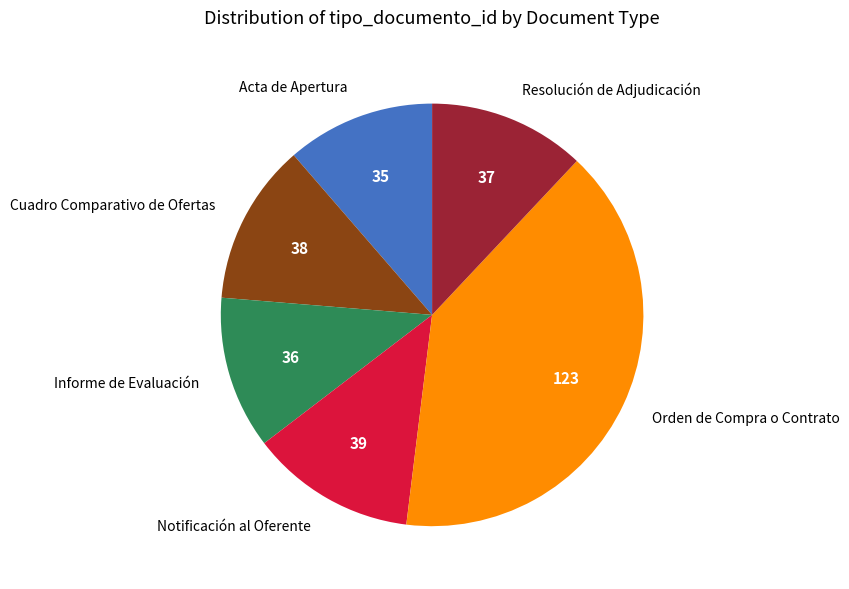

Which category has the biggest portion of the pie?

Orden de Compra o Contrato